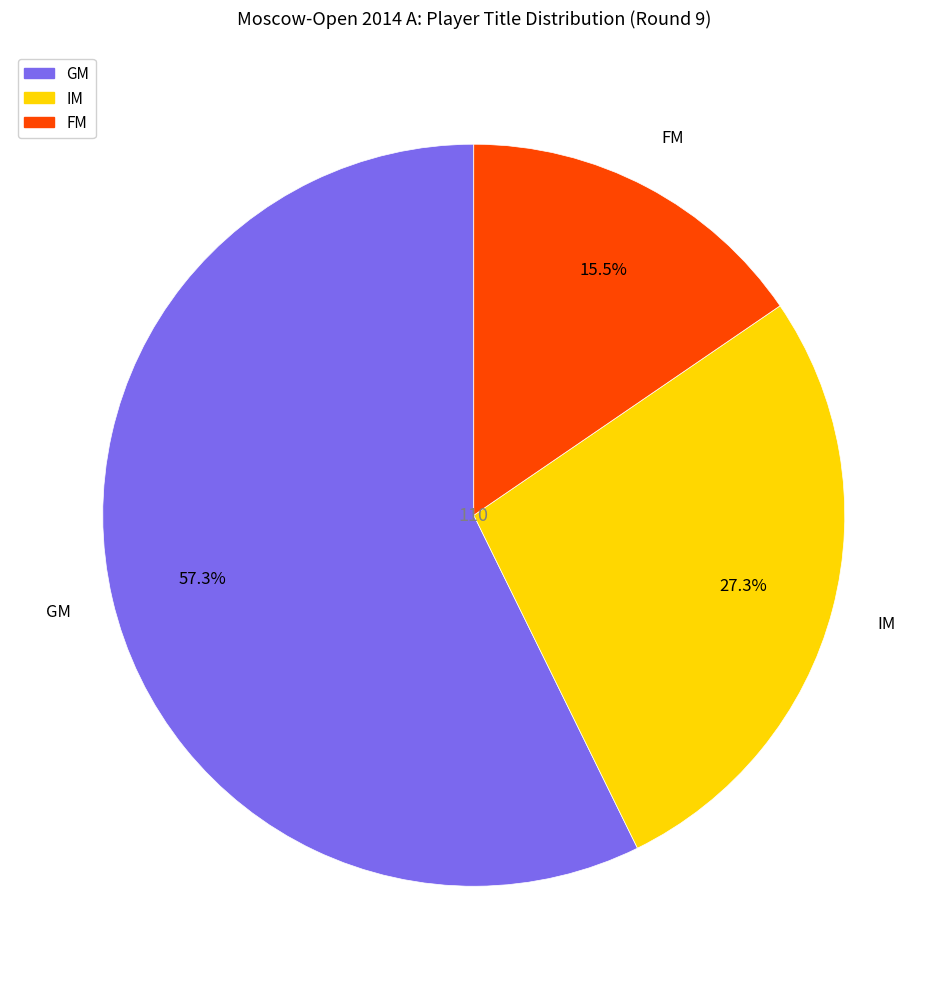

How many slices are in this pie chart?

3